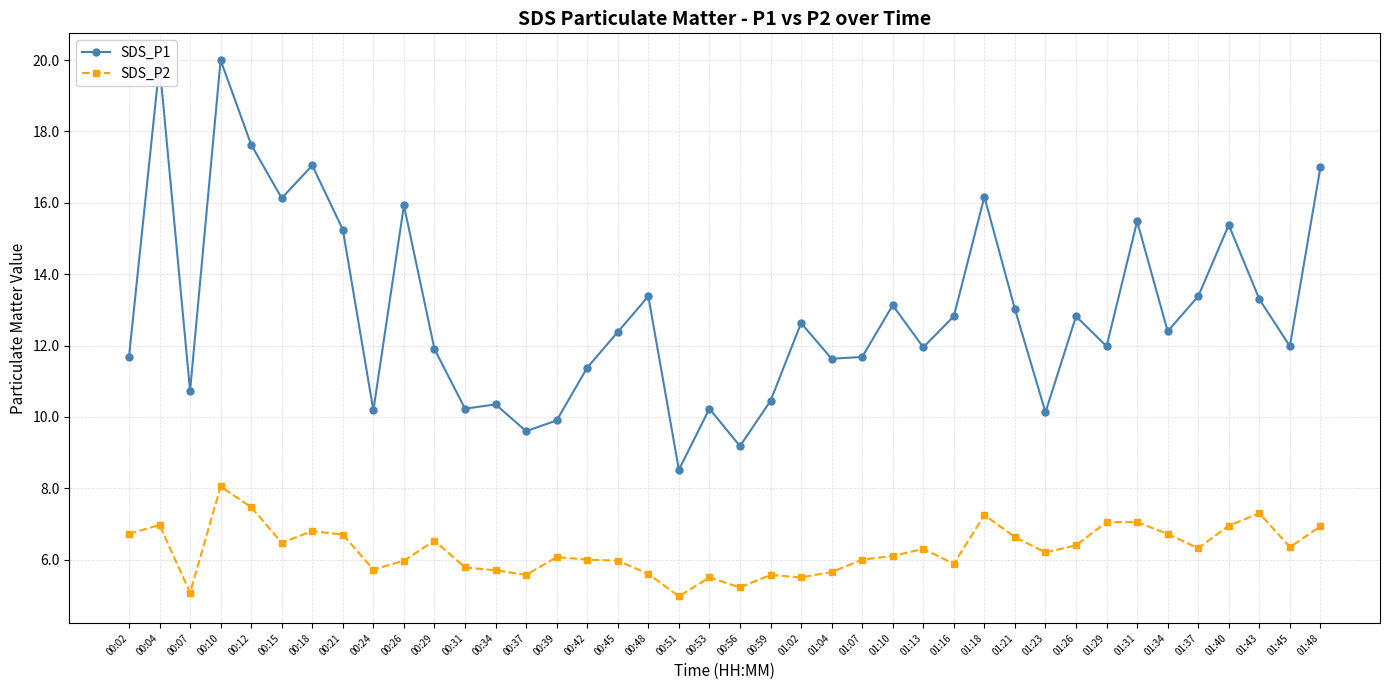

Which series has the largest total across all categories?

SDS_P1